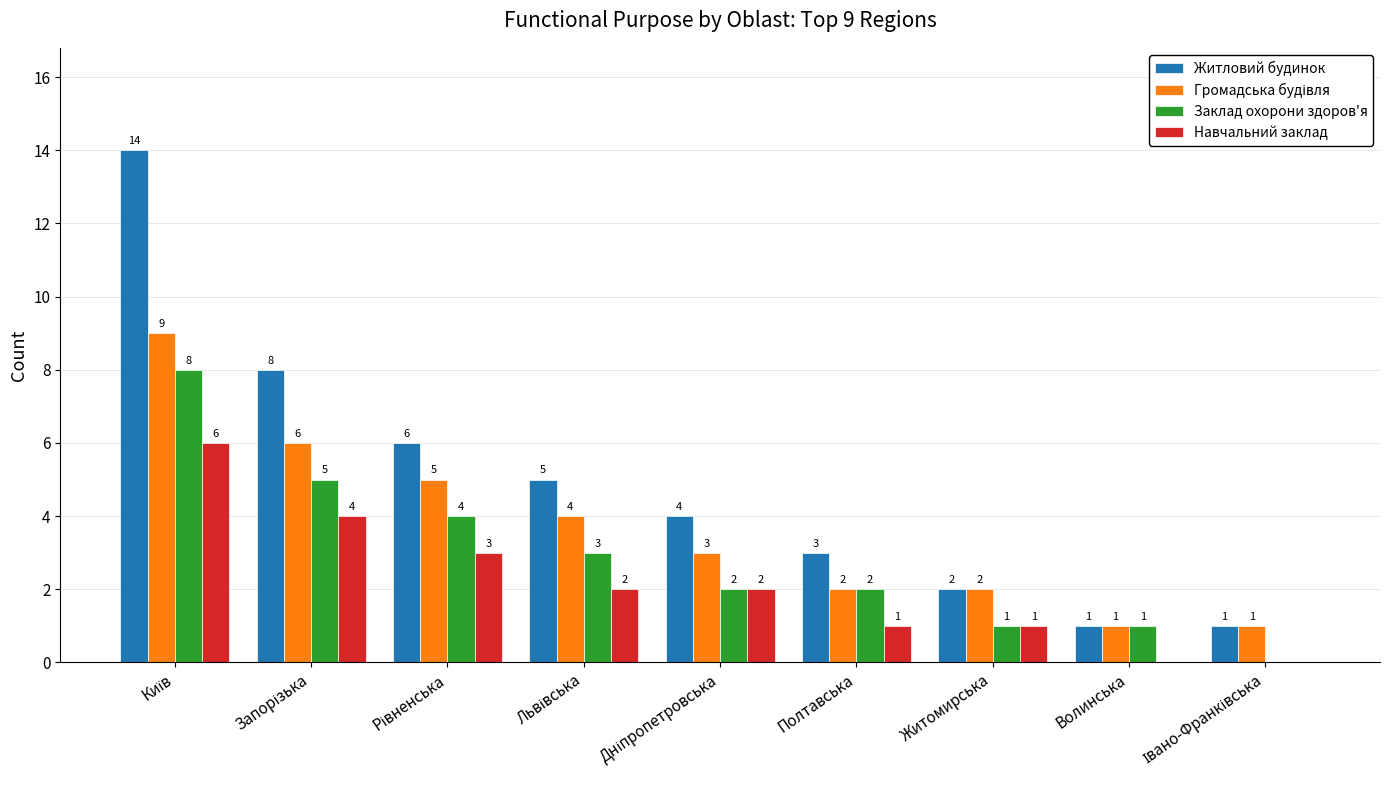

What is the maximum value shown in the chart?

14